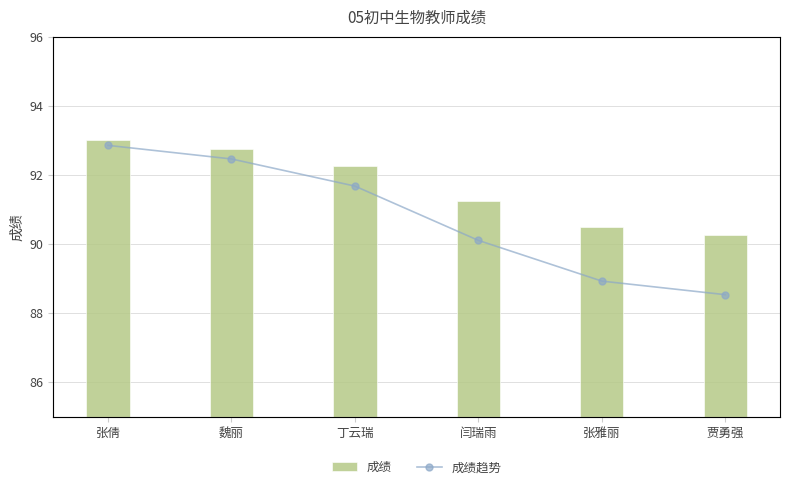

What is the greatest value displayed?

93.0